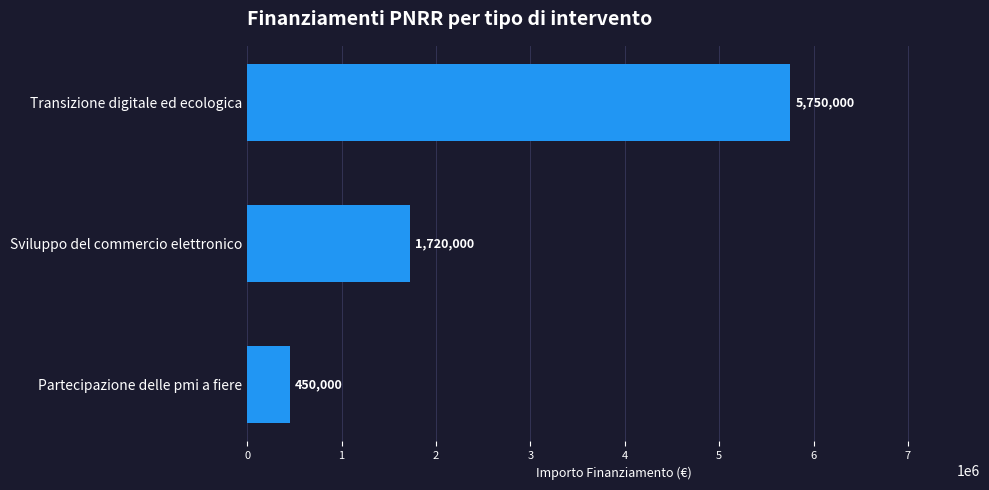

Where is the data nearest to the value 3100000?

Sviluppo del commercio elettronico